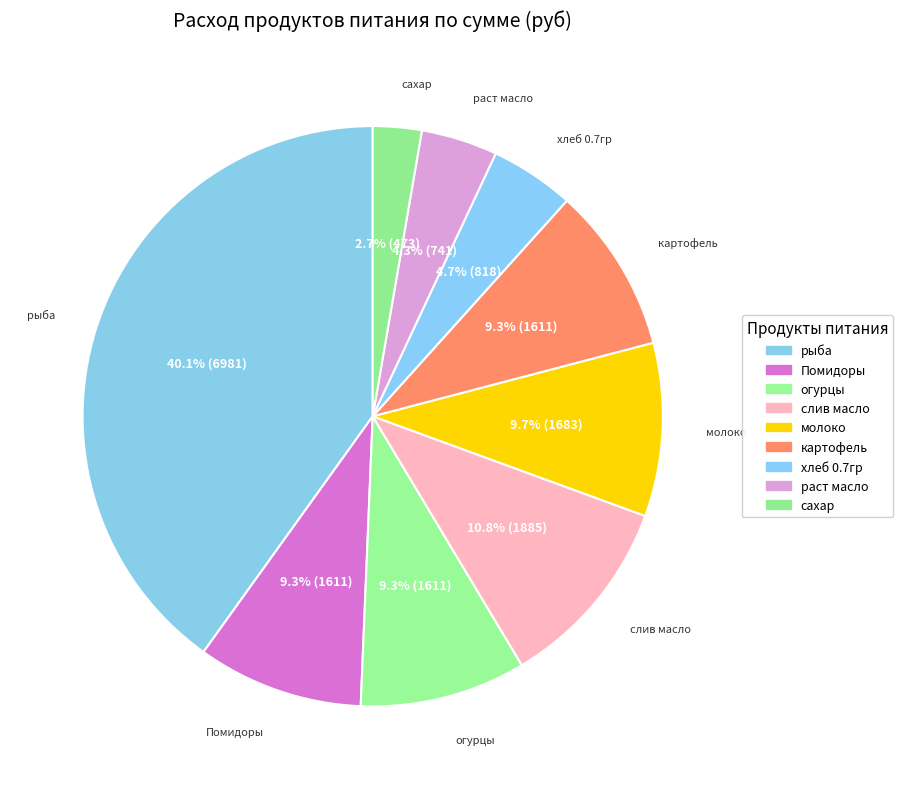

How many slices are in this pie chart?

9